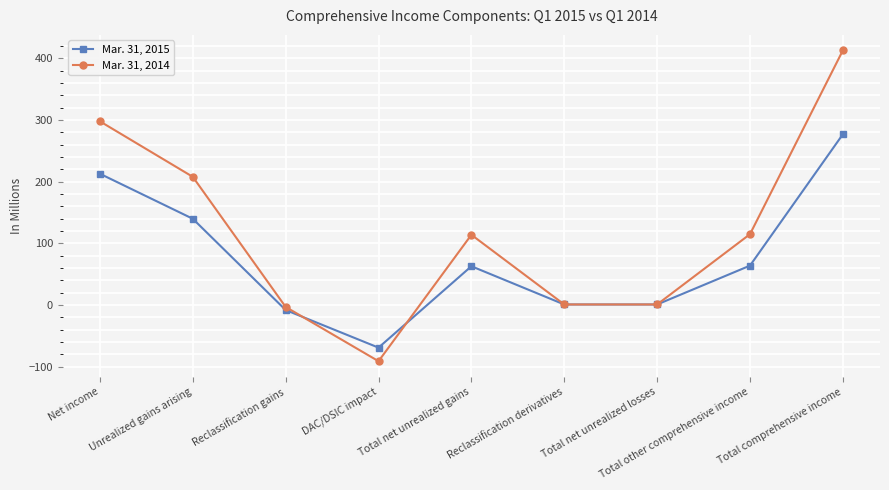

What is the difference between the maximum and minimum values in the Mar. 31, 2014 series?

504